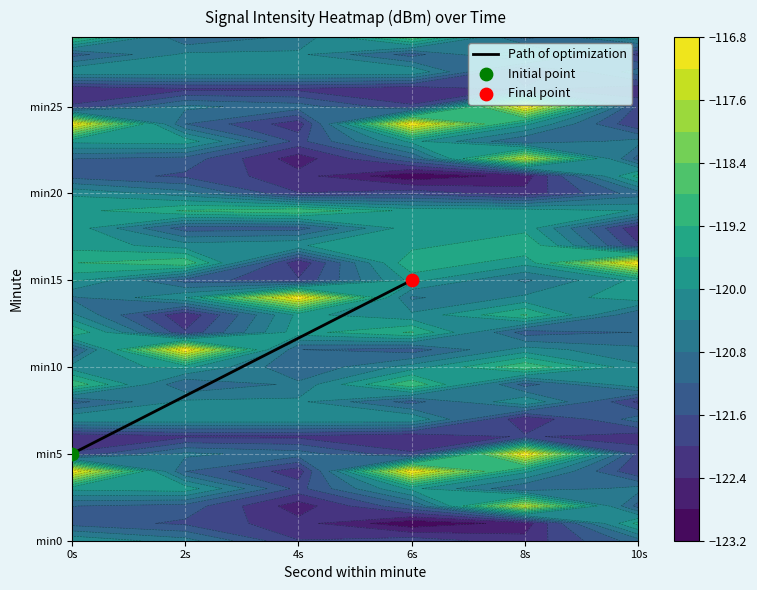

True or false: the data shows 8 at 0s.

False